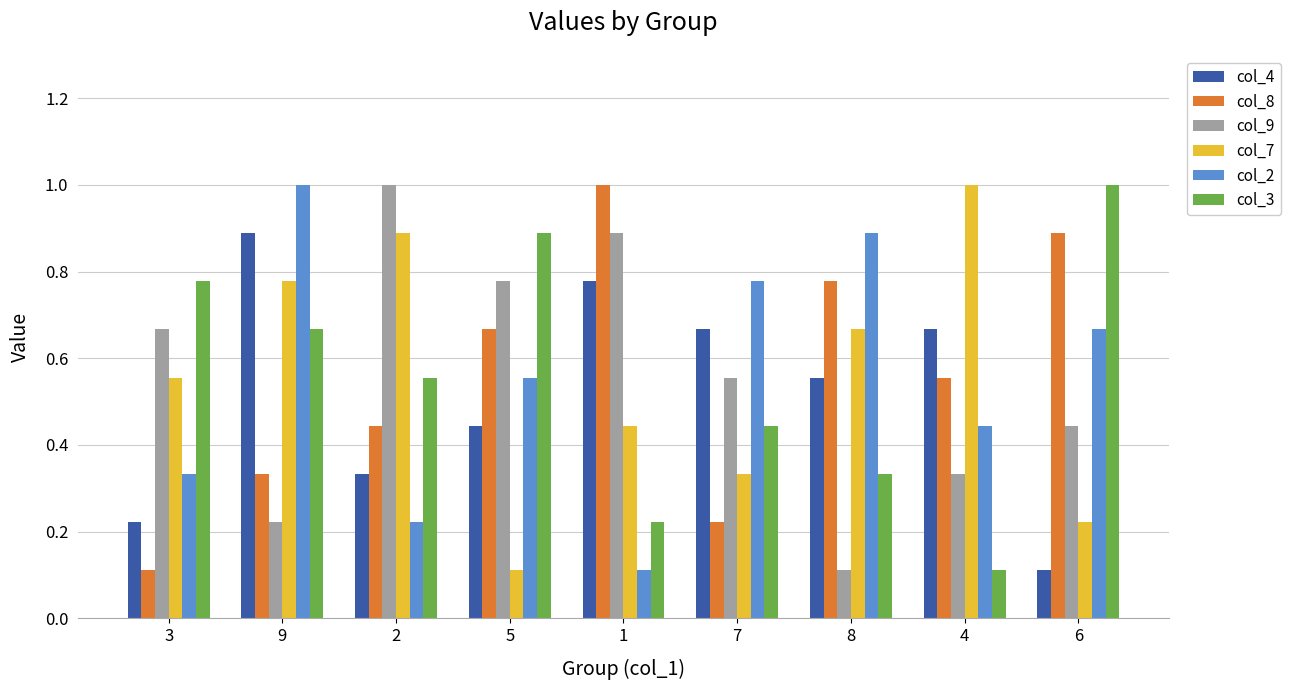

The value of col_8 at 8 is 0.2. True or false?

False